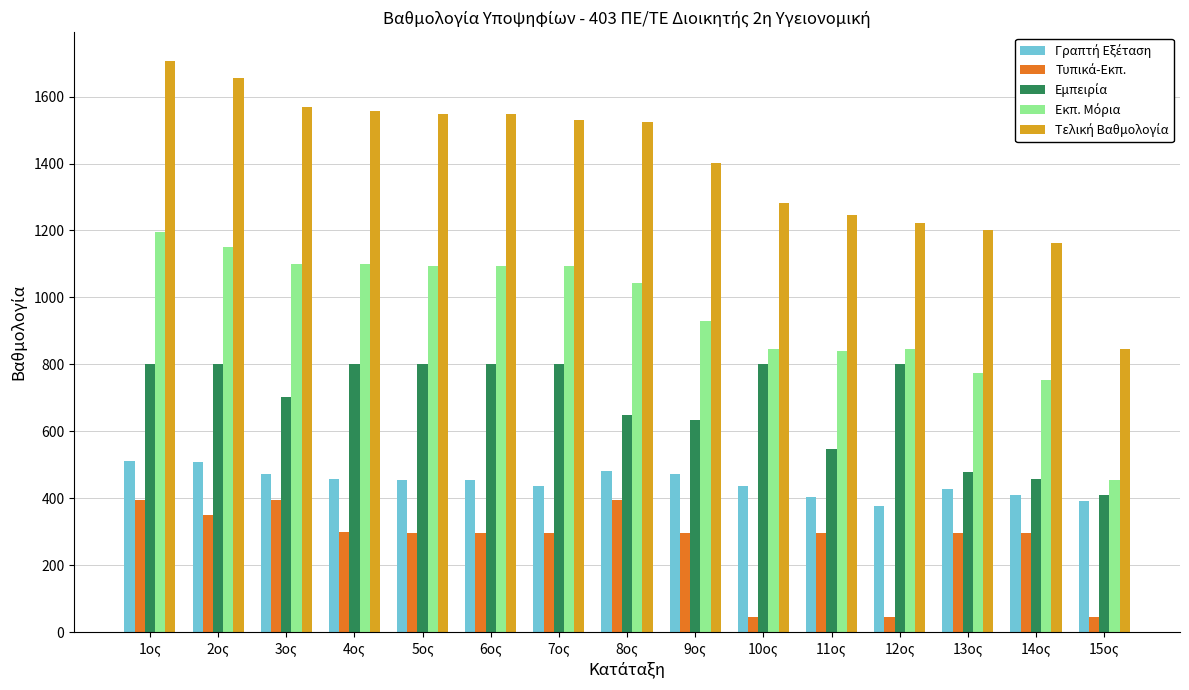

What is the greatest value displayed?

1706.5